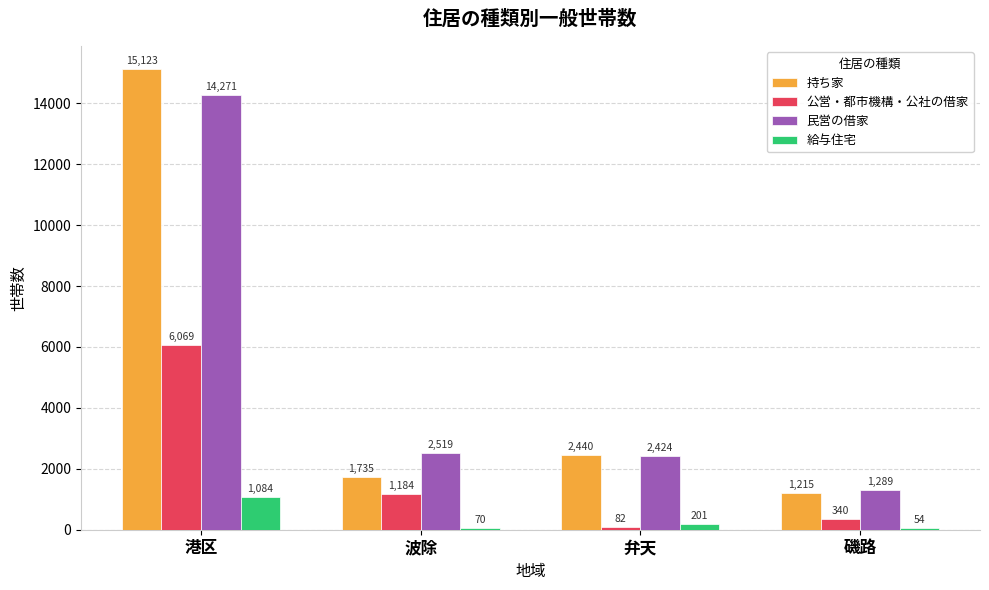

What is the sum of the 民営の借家 values at 港区 and 磯路?

15560